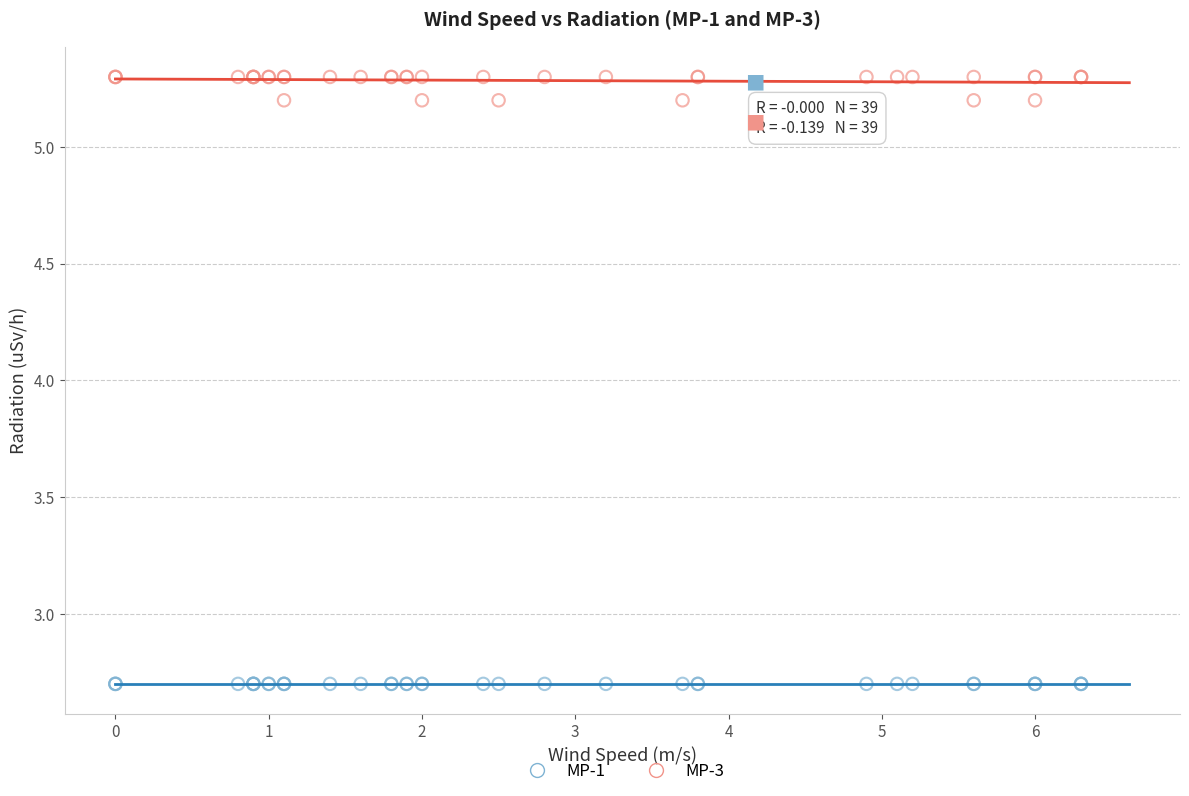

Which series reaches the minimum Y coordinate?

MP-1